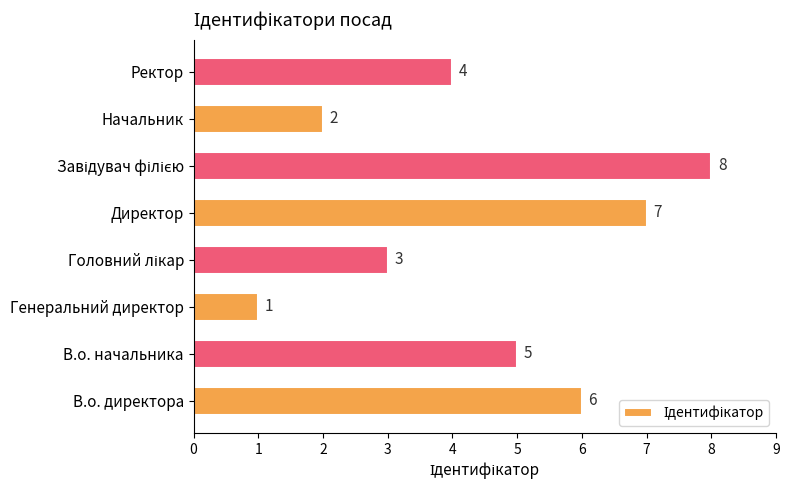

Between В.о. начальника and Директор, which is larger?

Директор